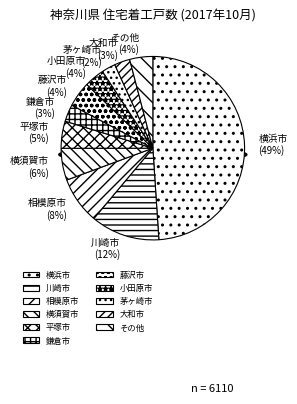

Is 川崎市 the majority of the pie?

No